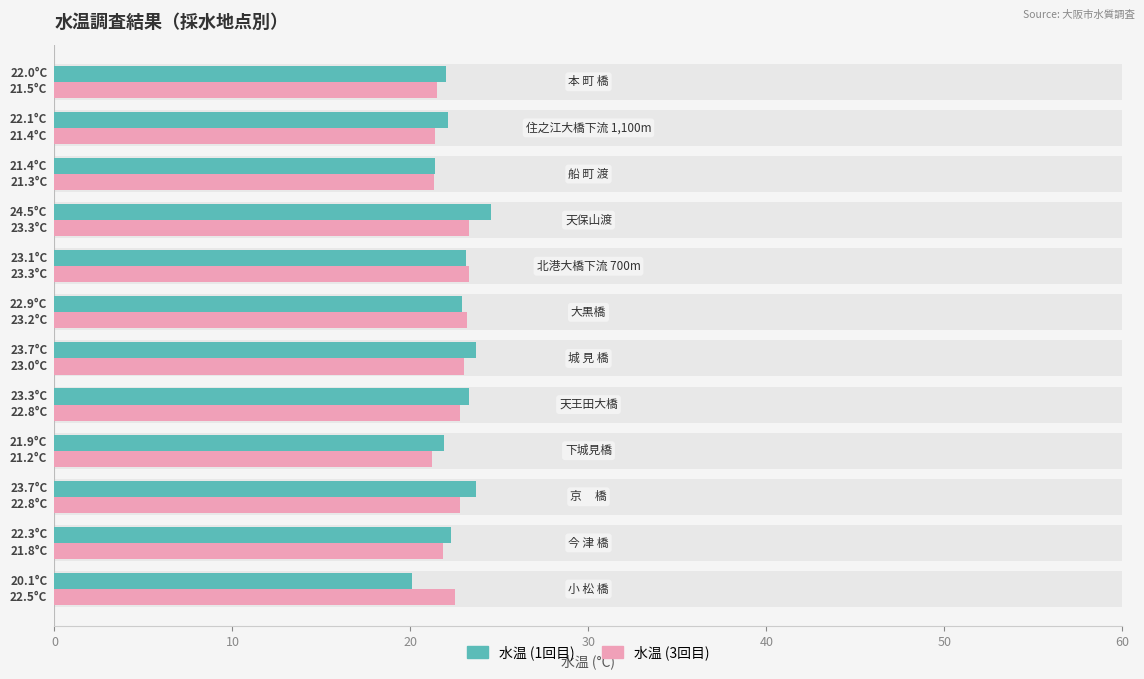

How many values in the 水温 (1回目) series are below 22?

3